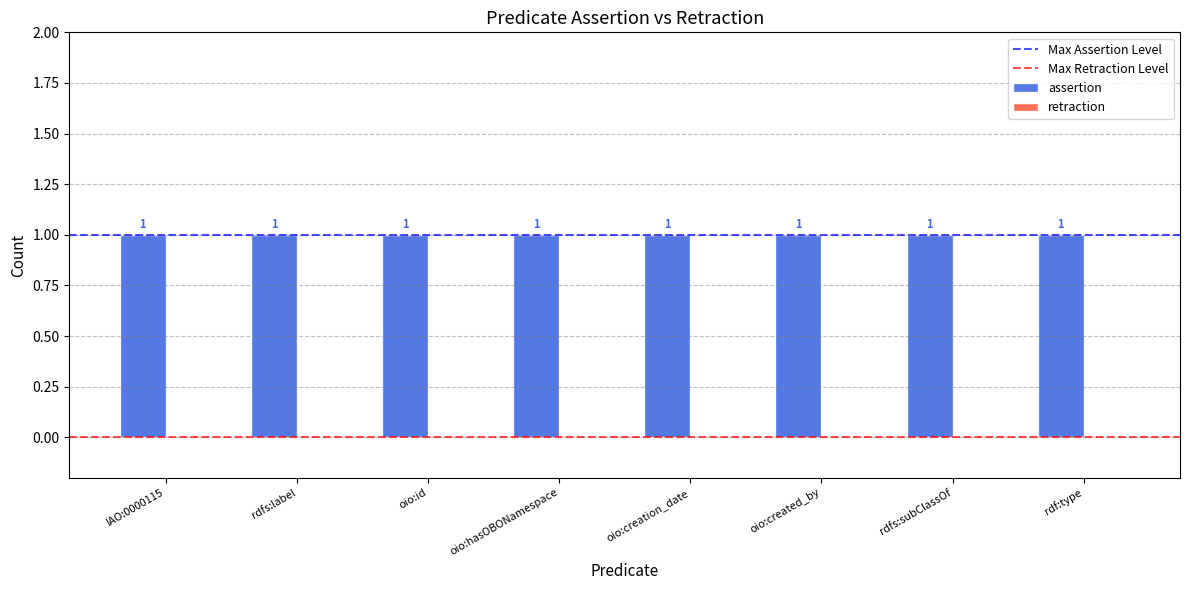

At which category does the chart reach its peak across all series?

IAO:0000115